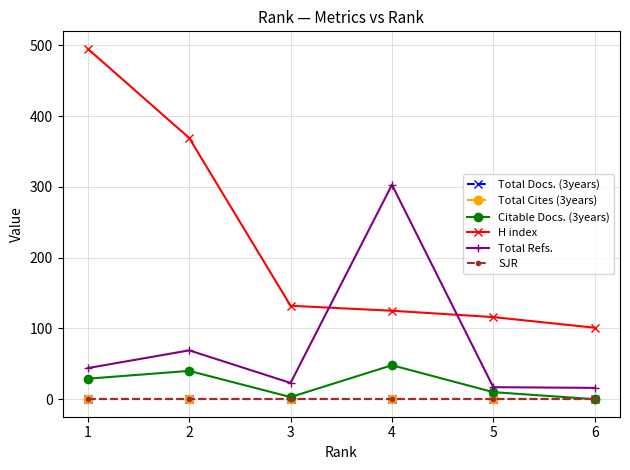

At how many categories does at least one series exceed 133?

3